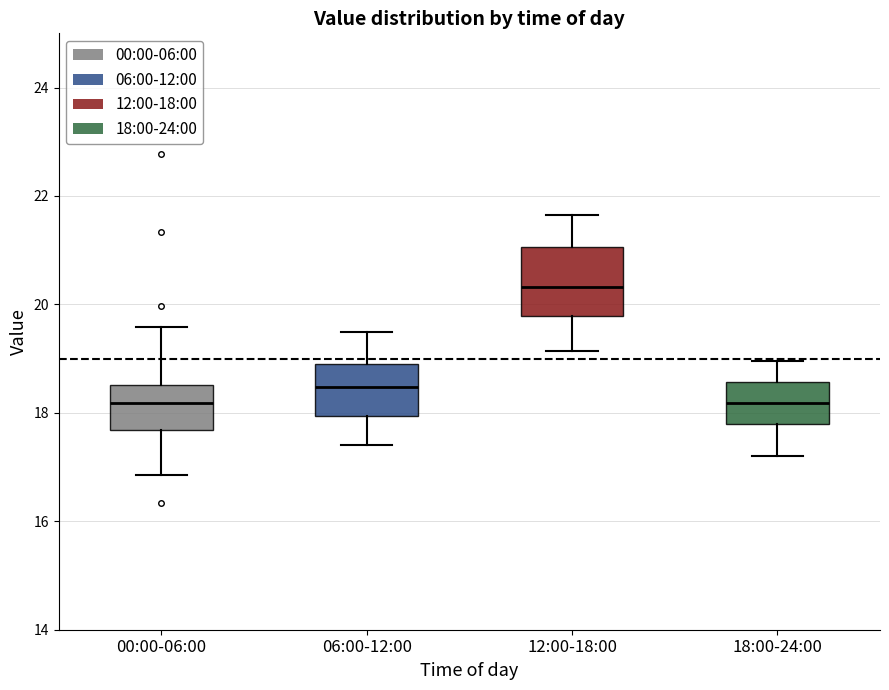

Where does the median line of the box for 06:00-12:00 sit on the y-axis? The values are not printed on the chart, so give them approximately, as read against the axis.

18.4